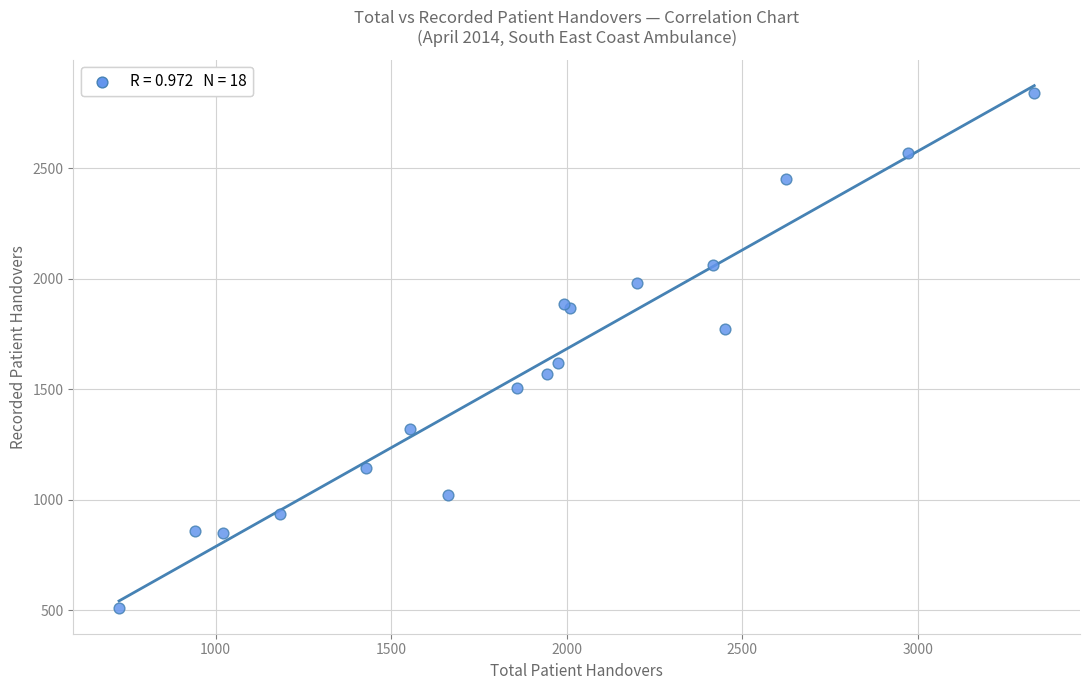

What Y value in the scatter plot is closest to 1676?

1618